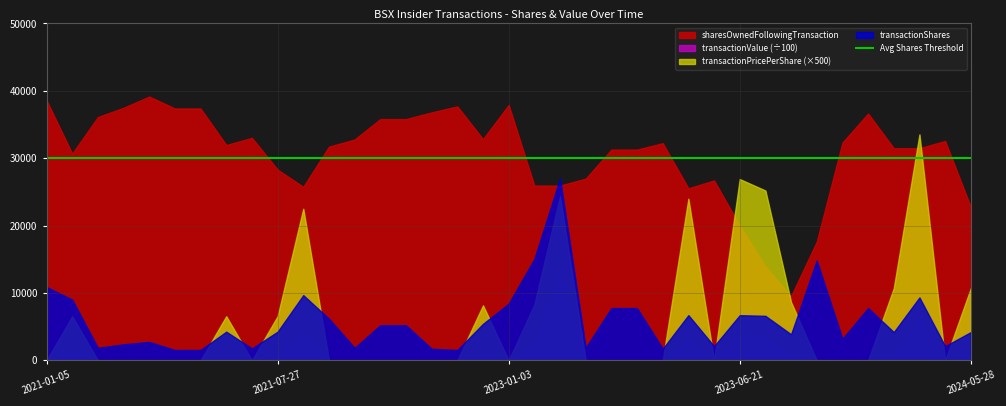

Which series has the widest spread of values?

transactionPricePerShare (×500)